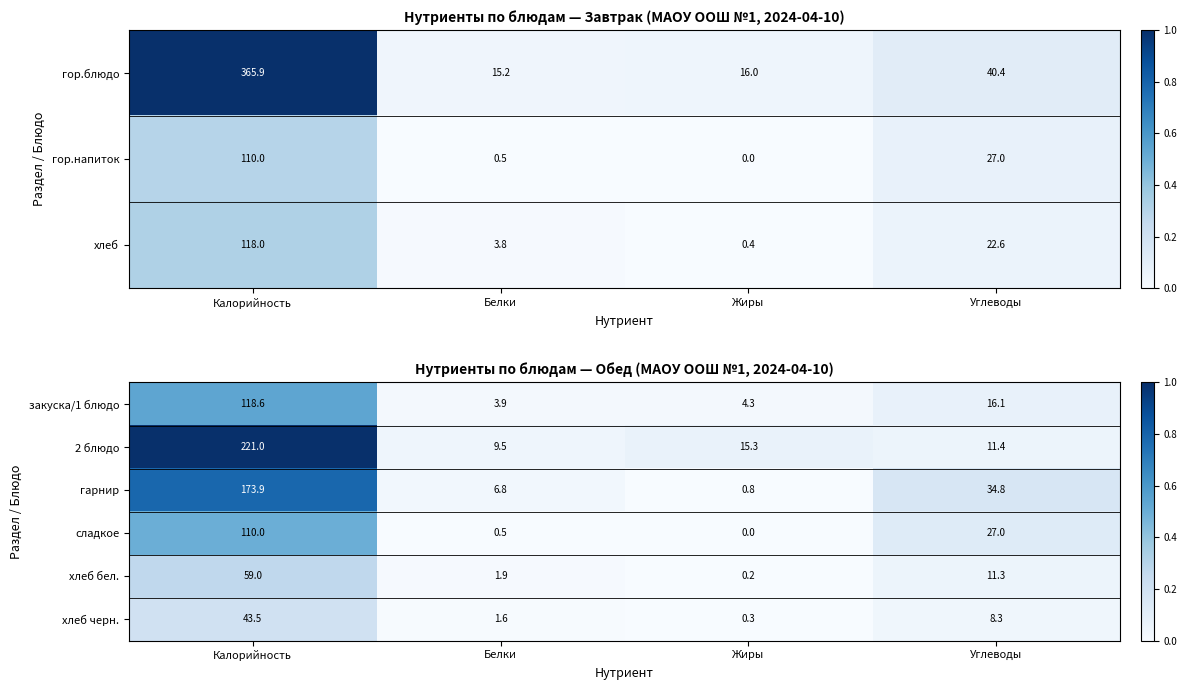

At which label does гарнир reach its minimum?

Жиры